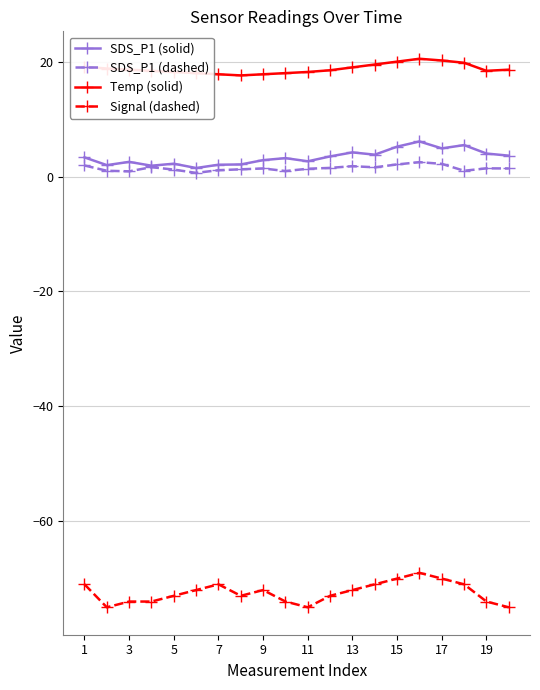

True or false: SDS_P1 (dashed) and Temp (solid) cross at least once.

False